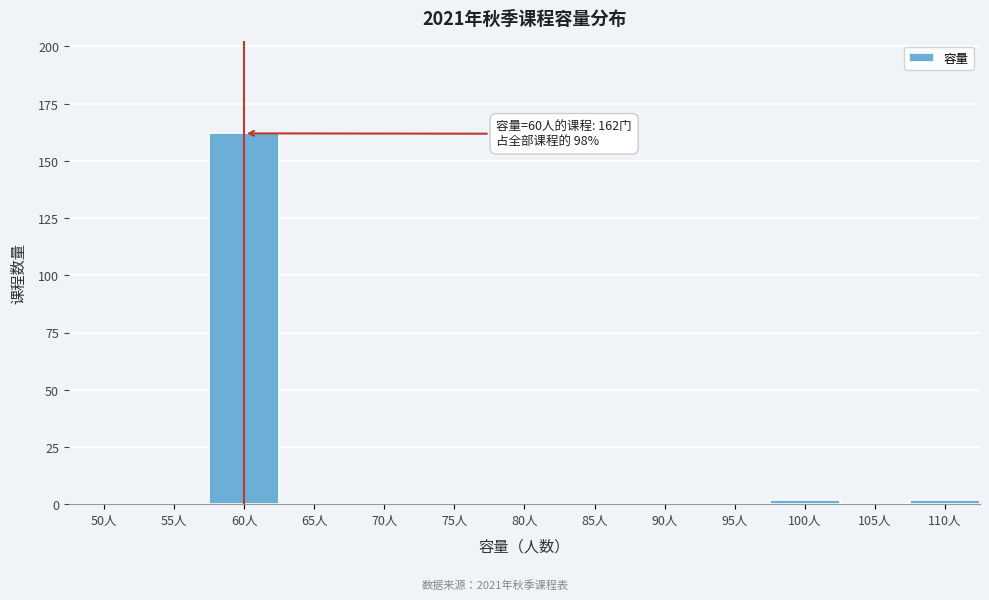

Reading right to left, transcribe all the data shown in this chart.

110人=2	105人=0	100人=2	95人=0	90人=0	85人=0	80人=0	75人=0	70人=0	65人=0	60人=162	55人=0	50人=0